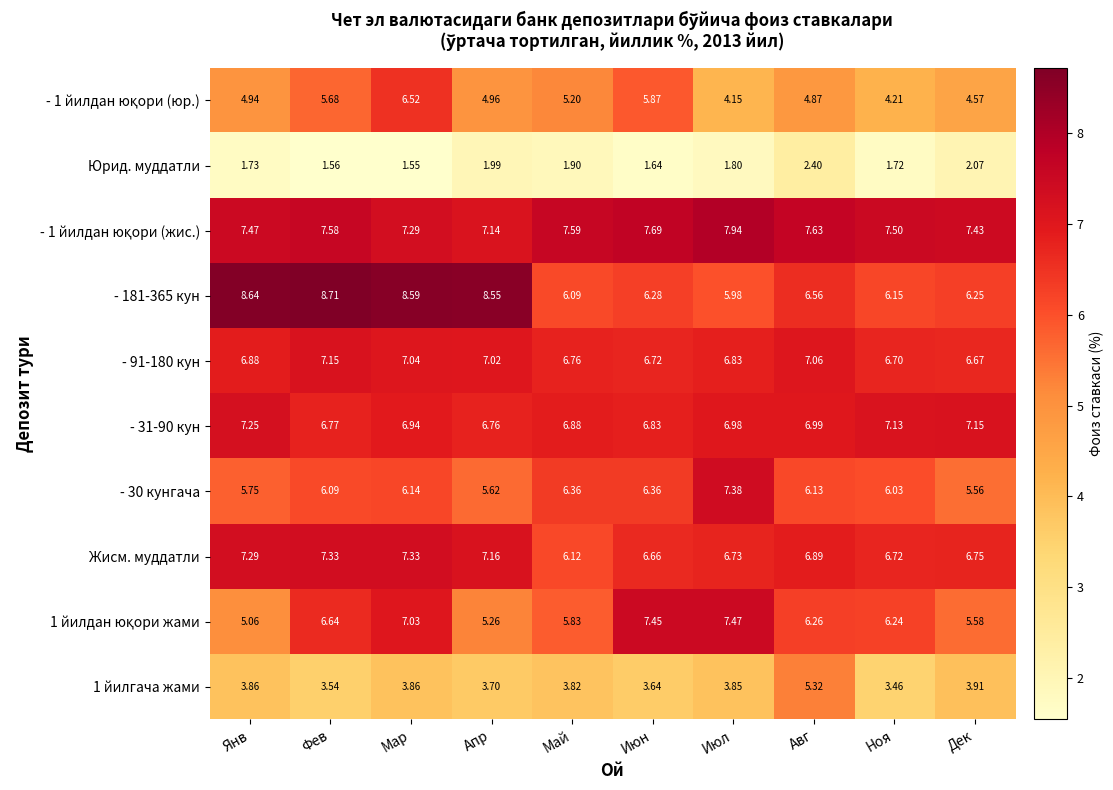

Count the number of categories in the chart.

10